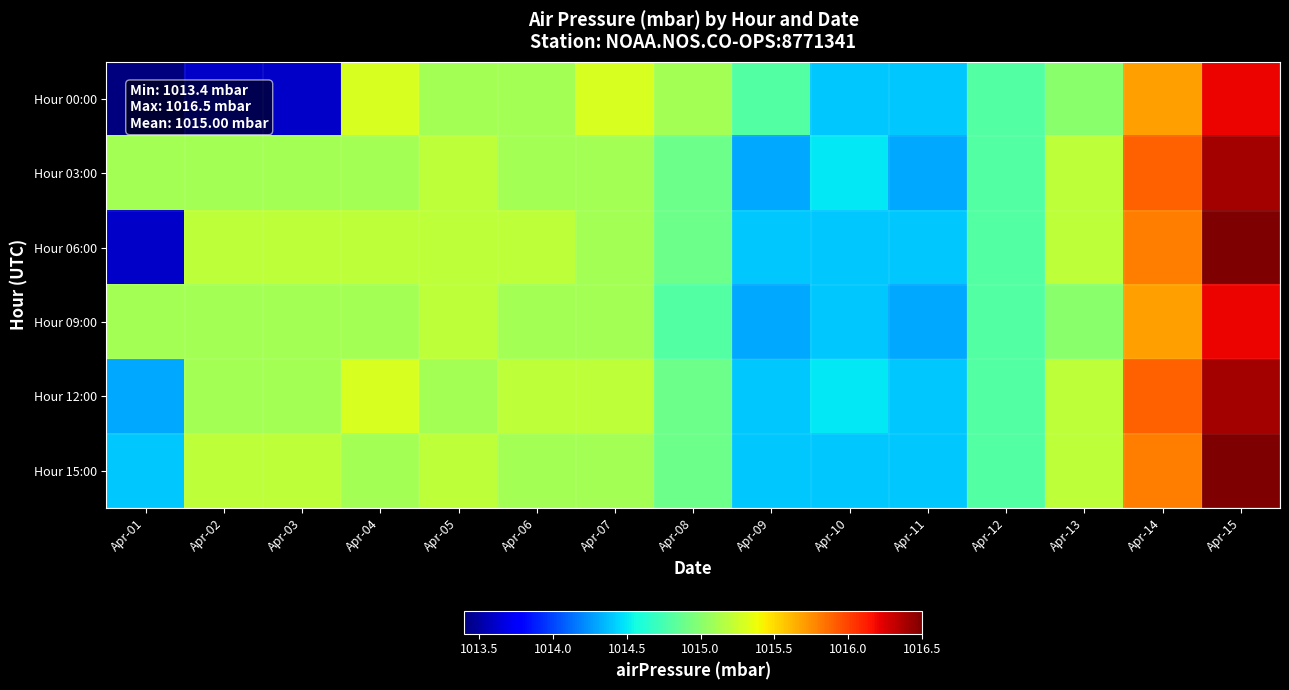

What is the spread (max minus min) of values at Apr-02?

1.6